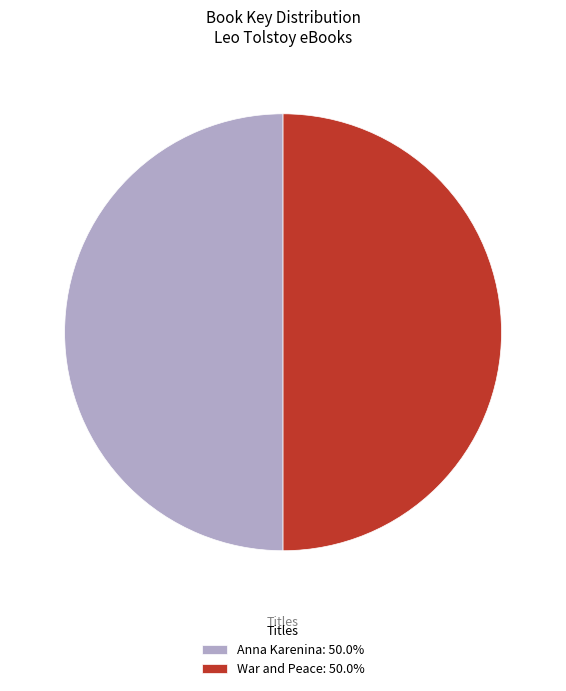

What is the ratio of the value at War and Peace: 50.0% to the value at Anna Karenina: 50.0%?

1.0